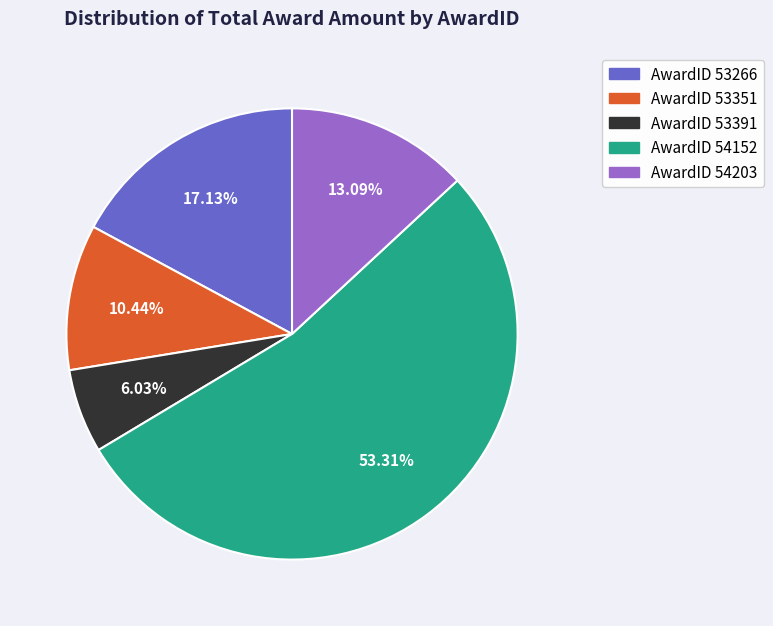

Rank the categories by value from lowest to highest.

53391, 53351, 54203, 53266, 54152